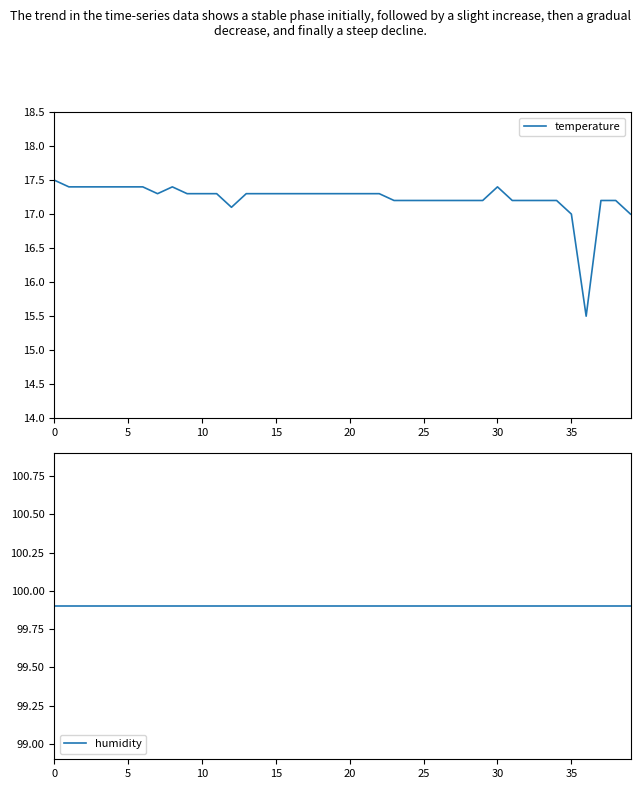

True or false: humidity and temperature intersect in this chart.

False